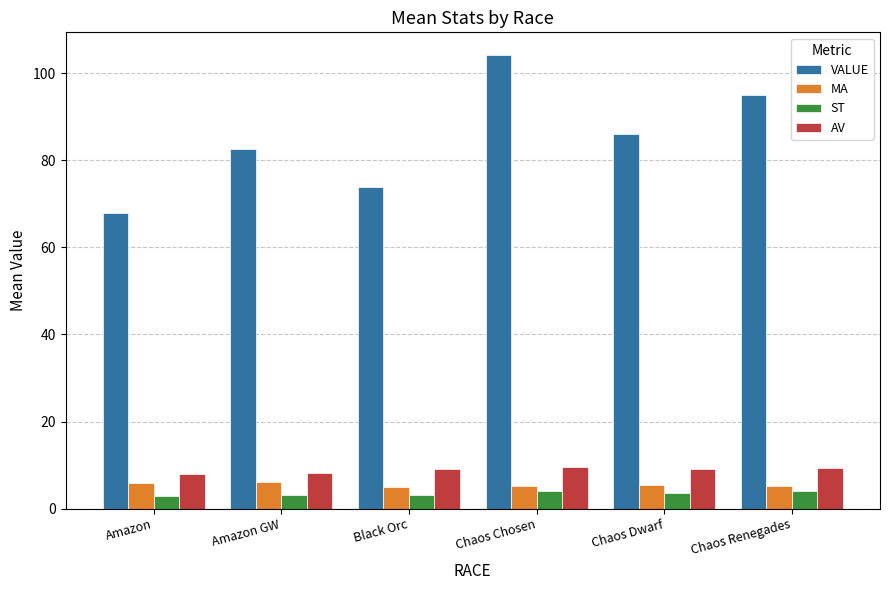

List the series in order of their peak value, highest first.

VALUE, AV, MA, ST